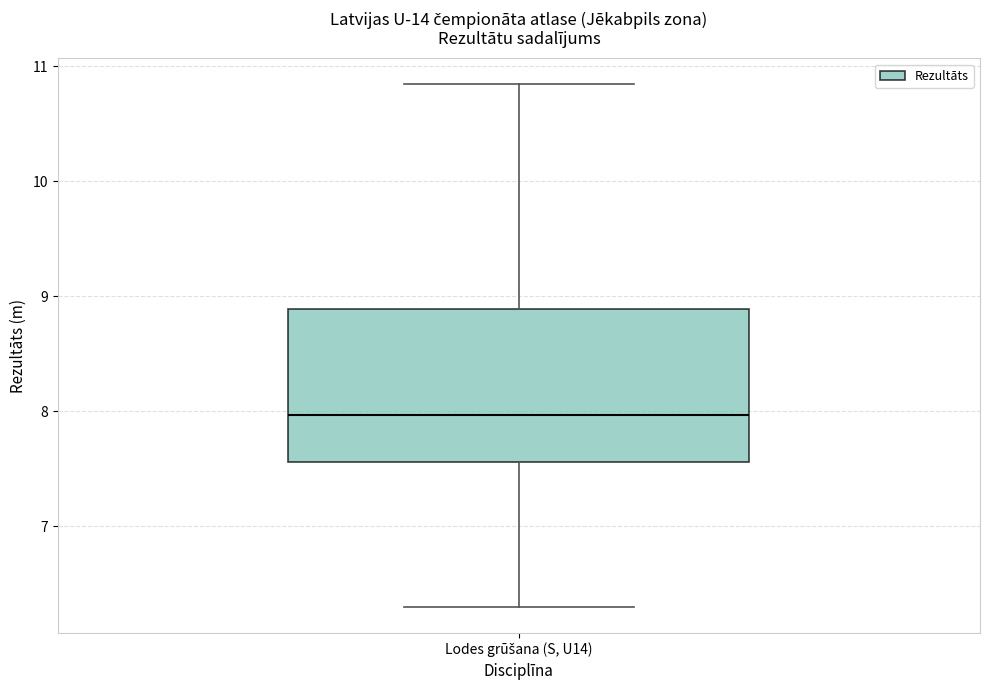

Read this box plot against the y-axis: the position of the median line, the range covered by the box, and the ends of both whiskers. The values are not printed on the chart, so give them approximately, as read against the axis.

median 8.0, box 7.6 to 8.9, whiskers 6.3 to 10.8